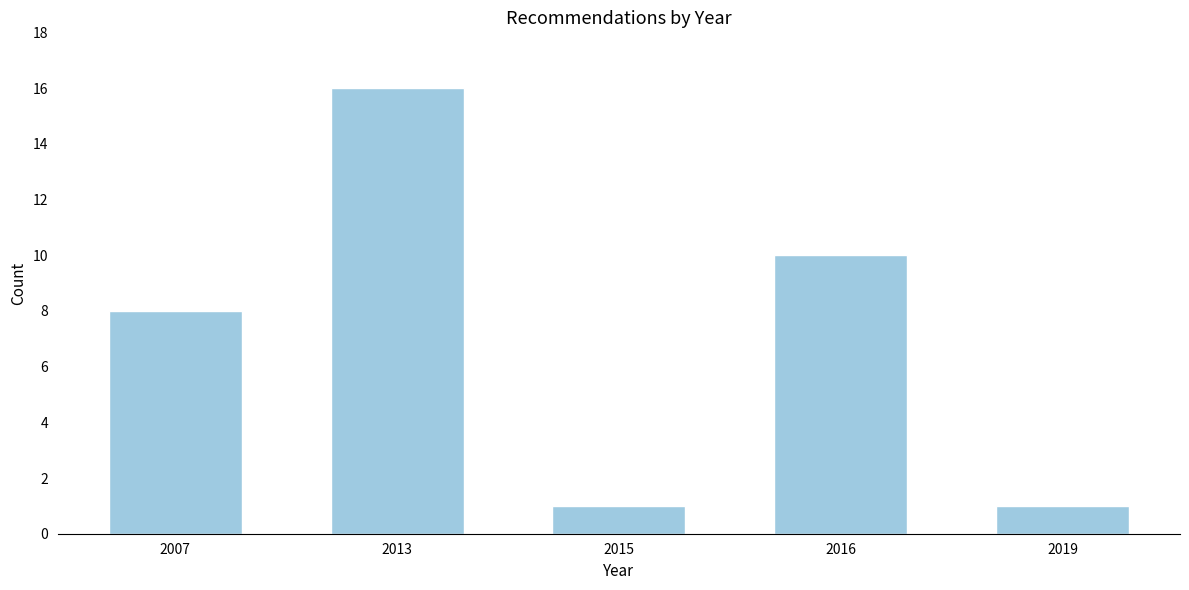

Reading right to left, what are all the values shown in this chart?

1	10	1	16	8